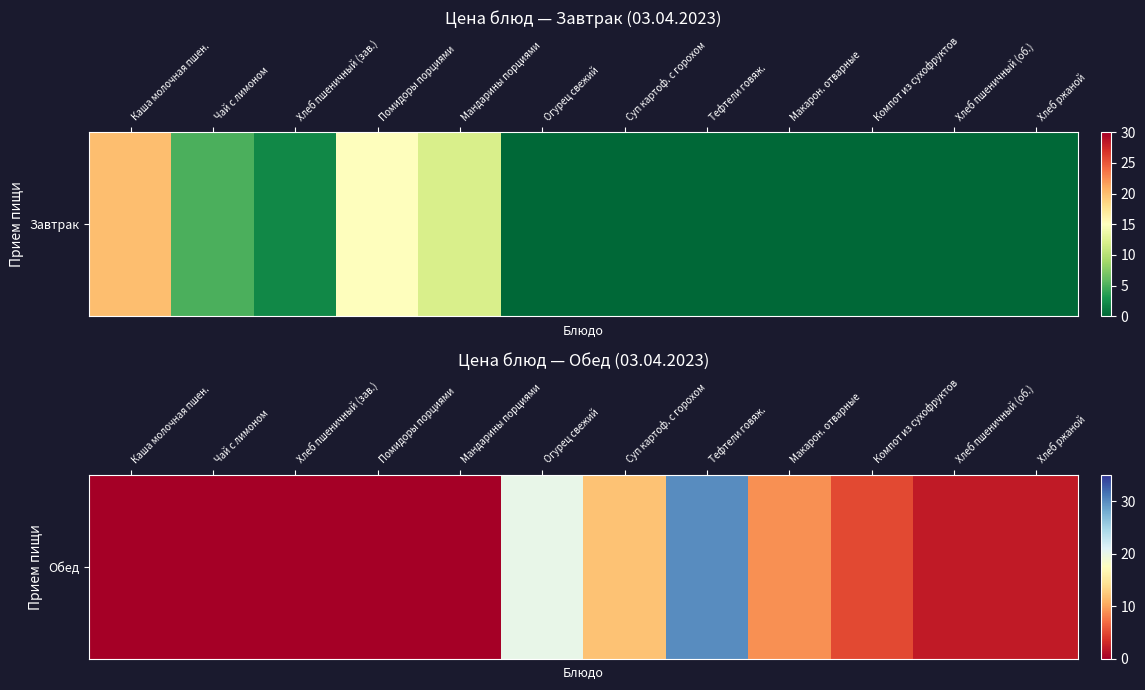

List the labels in order of value, smallest first.

Каша молочная пшен., Чай с лимоном, Хлеб пшеничный (зав.), Помидоры порциями, Мандарины порциями, Хлеб пшеничный (об.), Хлеб ржаной, Компот из сухофруктов, Макарон. отварные, Суп картоф. с горохом, Огурец свежий, Тефтели говяж.